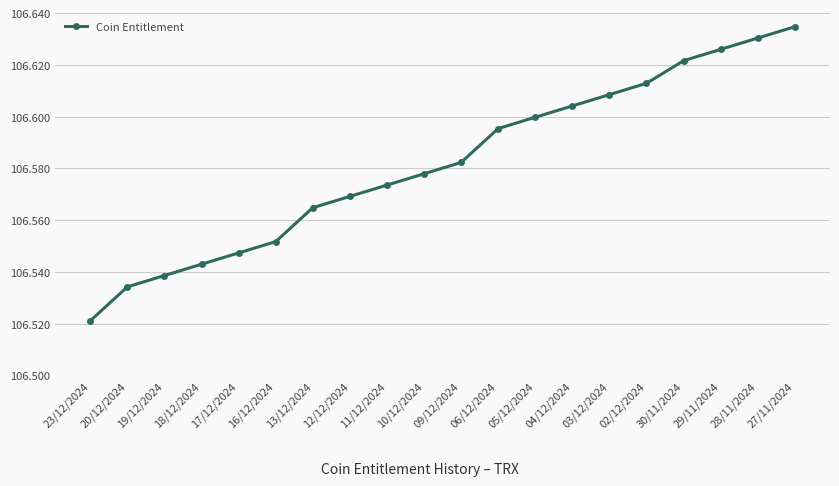

Is it true that the value at 04/12/2024 is 165.1?

False